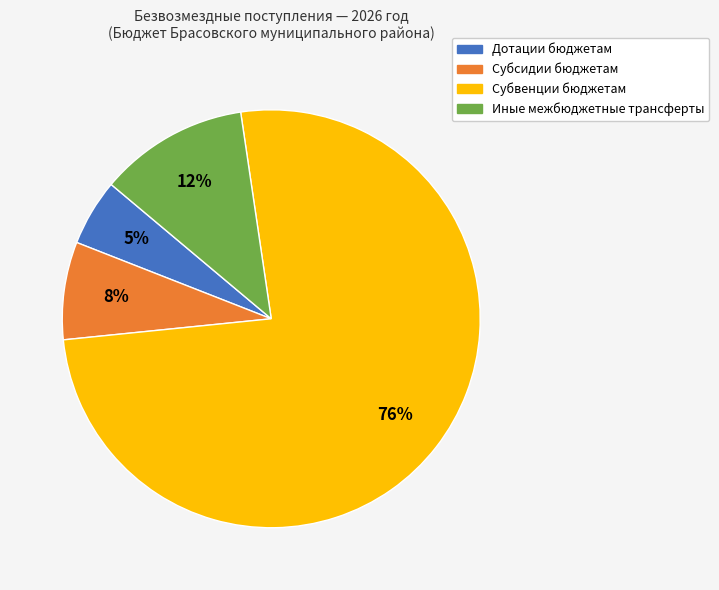

Is it true that Субсидии бюджетам is 8% of the pie?

True